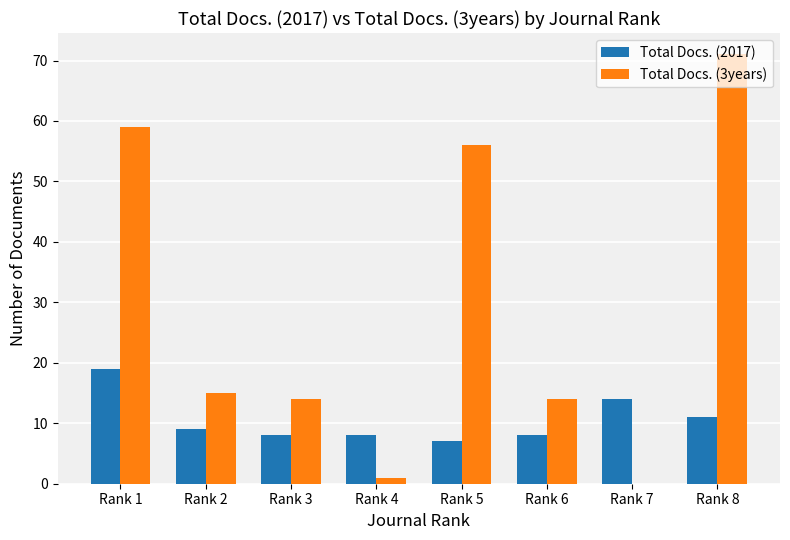

Between Rank 1 and Rank 7, which series saw the biggest shift?

Total Docs. (3years)